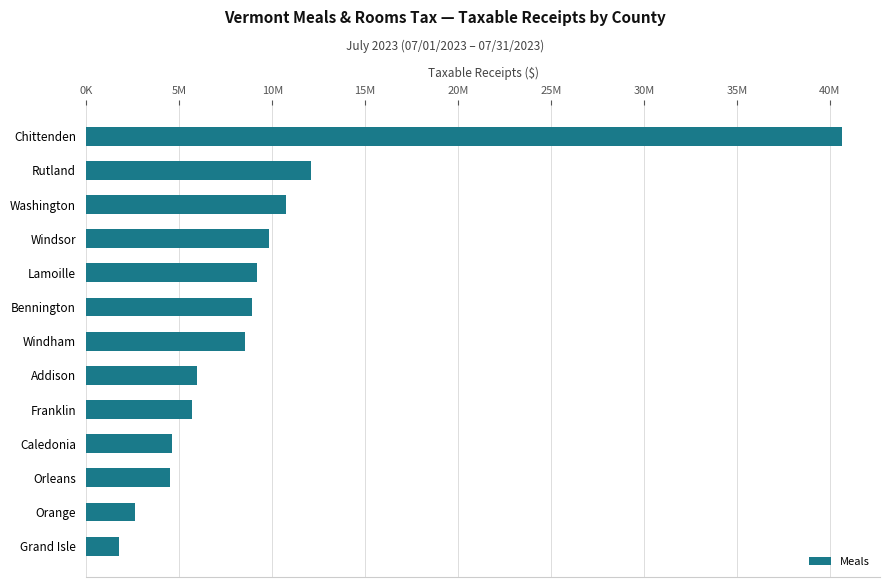

What is the greatest value displayed?

40673318.2